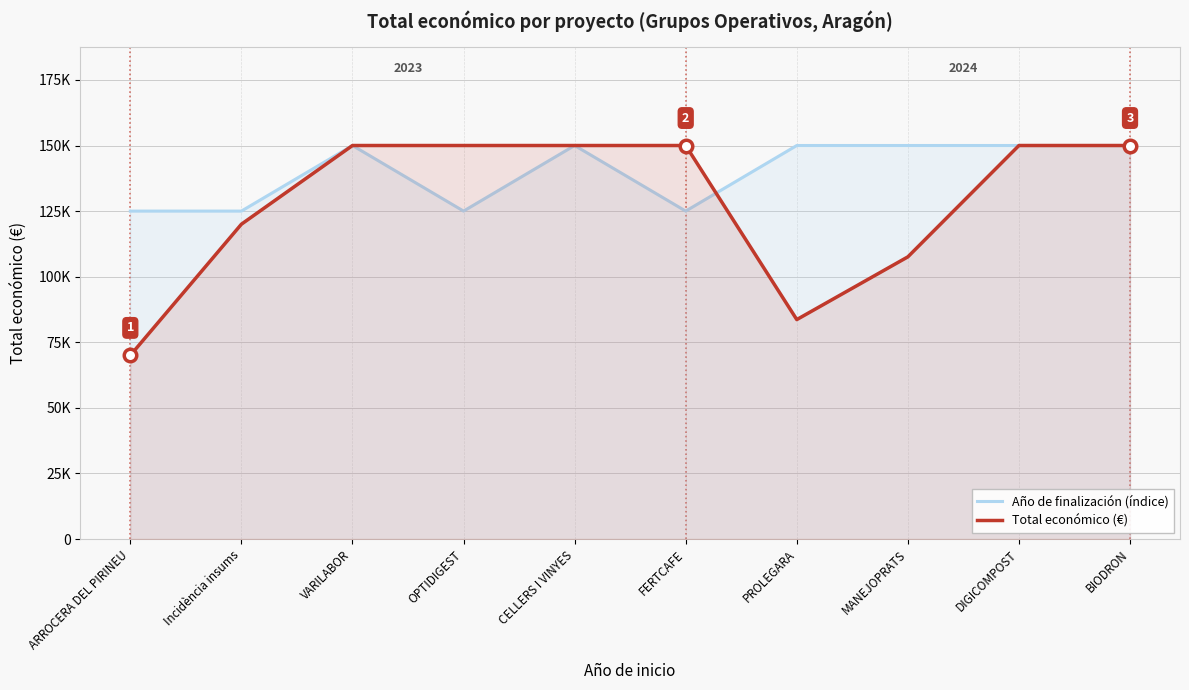

Is it true that Total económico (€) equals 165636 at MANEJOPRATS?

False